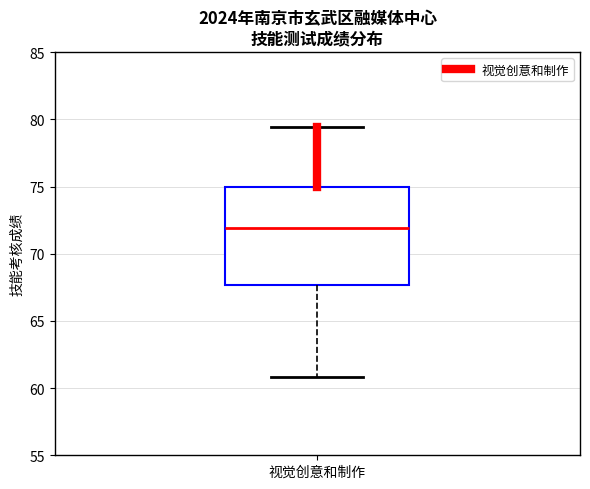

Transcribe this box plot: give where the median line is, the range the box spans, and where the two whiskers end, as read against the y-axis. The values are not printed on the chart, so give them approximately, as read against the axis.

median 72.0, box 67.5 to 75.0, whiskers 61.0 to 79.5